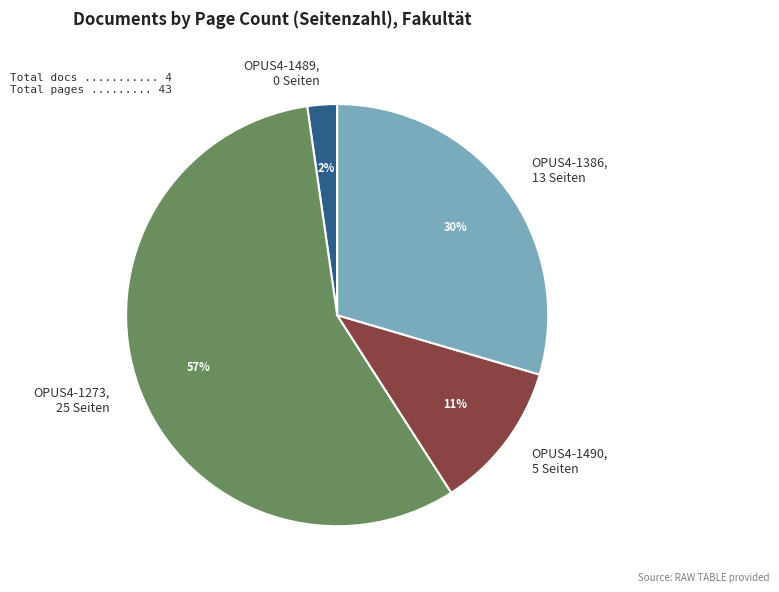

Rank the categories by value from lowest to highest.

OPUS4-1489, 0 Seiten, OPUS4-1490, 5 Seiten, OPUS4-1386, 13 Seiten, OPUS4-1273, 25 Seiten